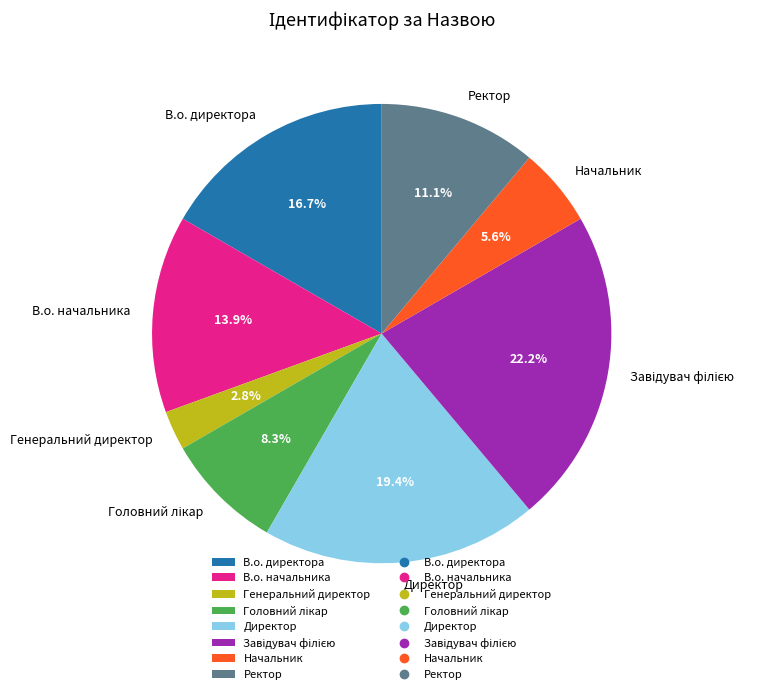

To the nearest percent, what is the difference between the В.о. директора and Генеральний директор slice percentages?

14%